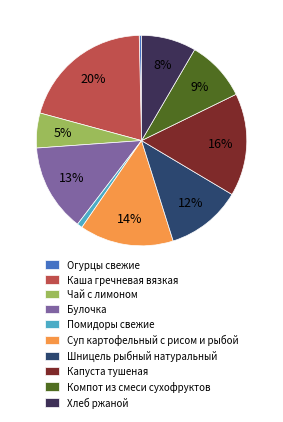

Count the number of slices in the pie.

10